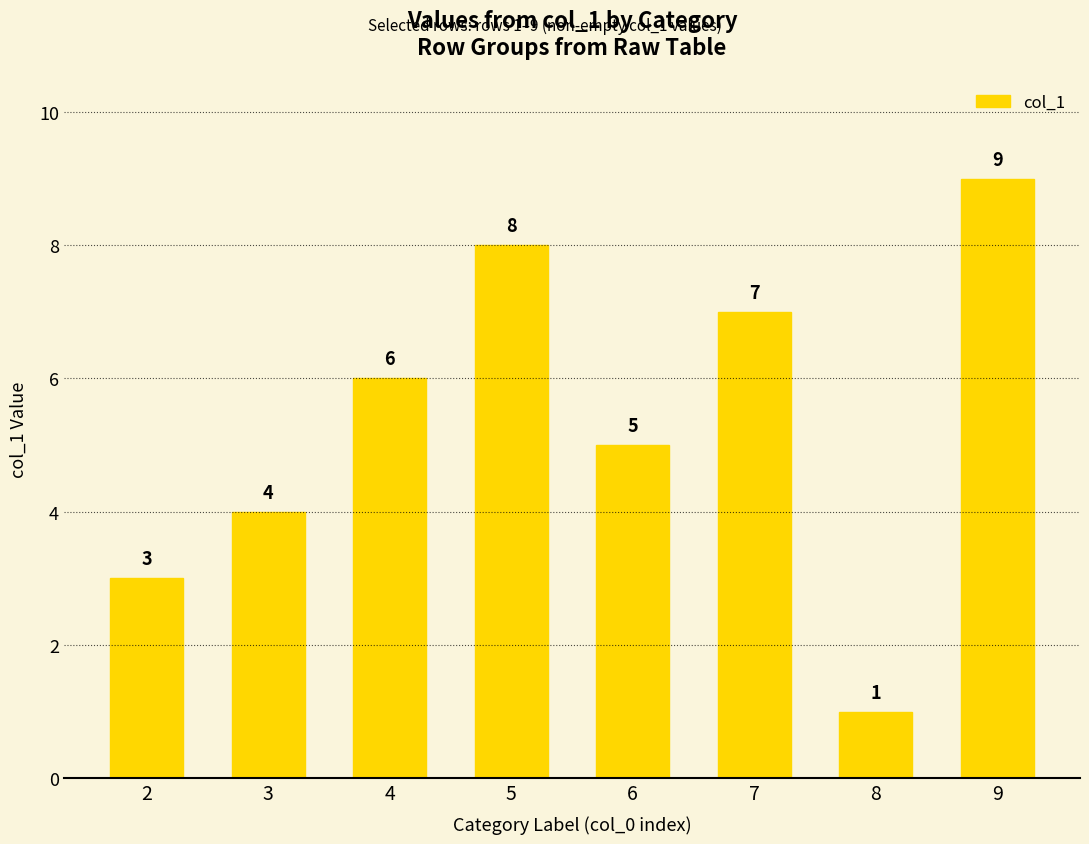

Which category has the lowest value across all series?

8